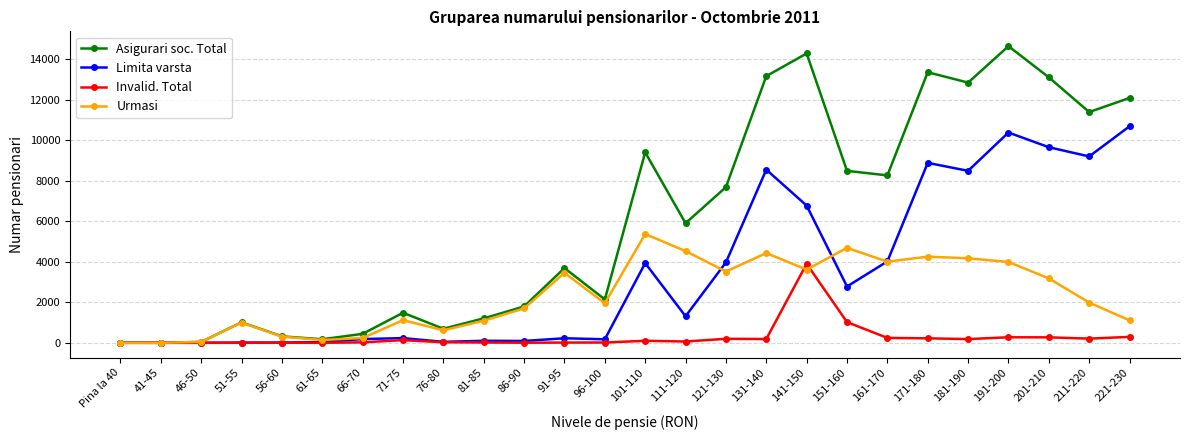

What is the value of the Asigurari soc. Total point at the 14th from the left?

9407